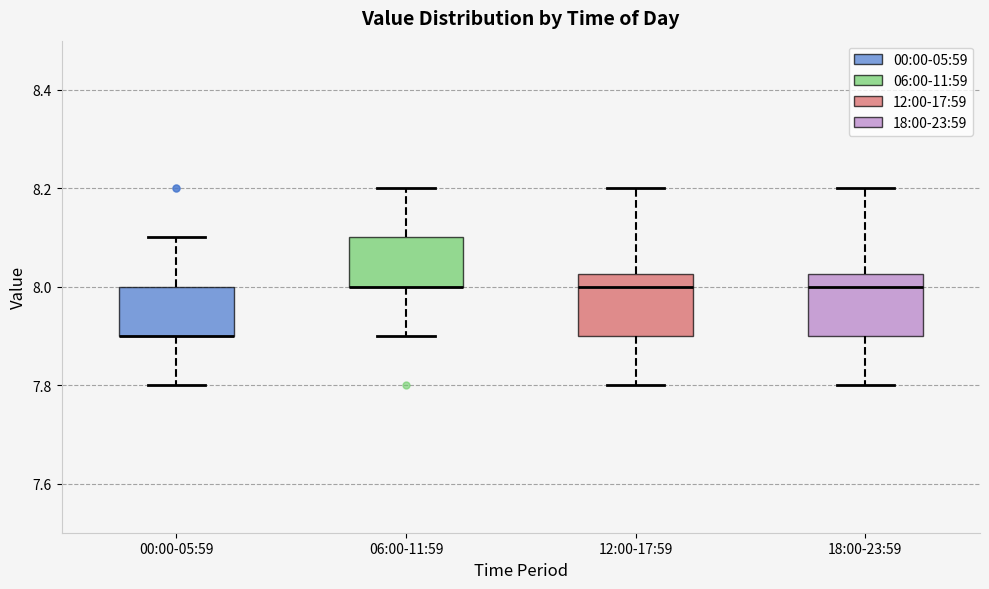

Reading left to right, transcribe this box plot: for each box, give where its median line is, the range the box spans, and where its two whiskers end, as read against the y-axis. The values are not printed on the chart, so give them approximately, as read against the axis.

00:00-05:59: median 7.90 (drawn on the box's lower edge), box 7.90 to 8.00, whiskers 7.80 to 8.10
06:00-11:59: median 8.00 (drawn on the box's lower edge), box 8.00 to 8.10, whiskers 7.90 to 8.20
12:00-17:59: median 8.00, box 7.90 to 8.02, whiskers 7.80 to 8.20
18:00-23:59: median 8.00, box 7.90 to 8.02, whiskers 7.80 to 8.20